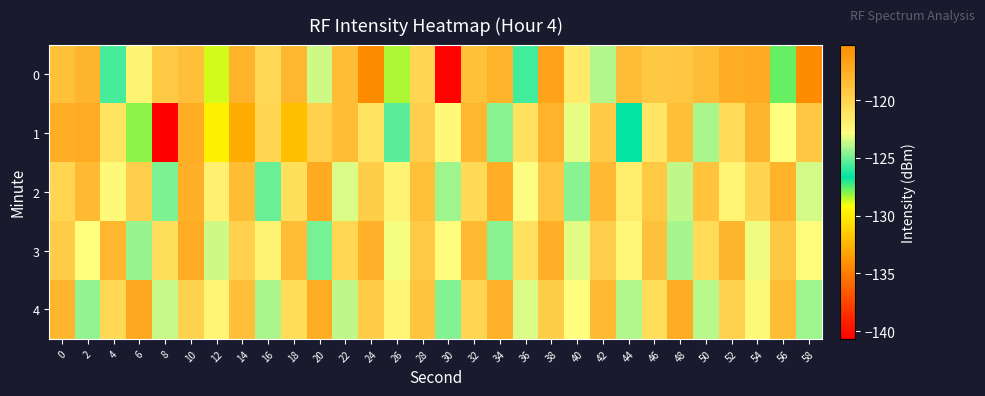

How many distinct data groups are displayed?

5